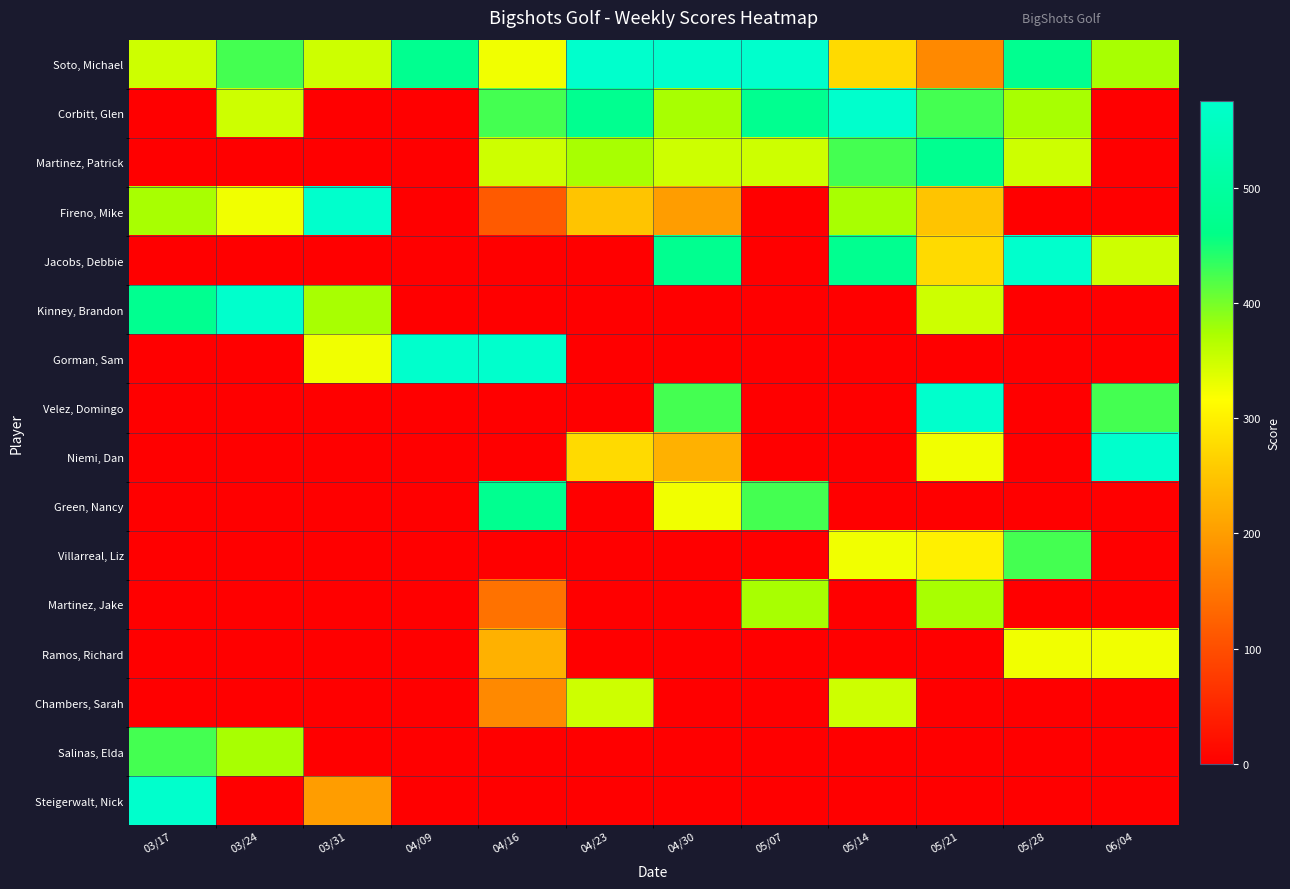

Which series changed the most between 04/16 and 05/07?

Gorman, Sam